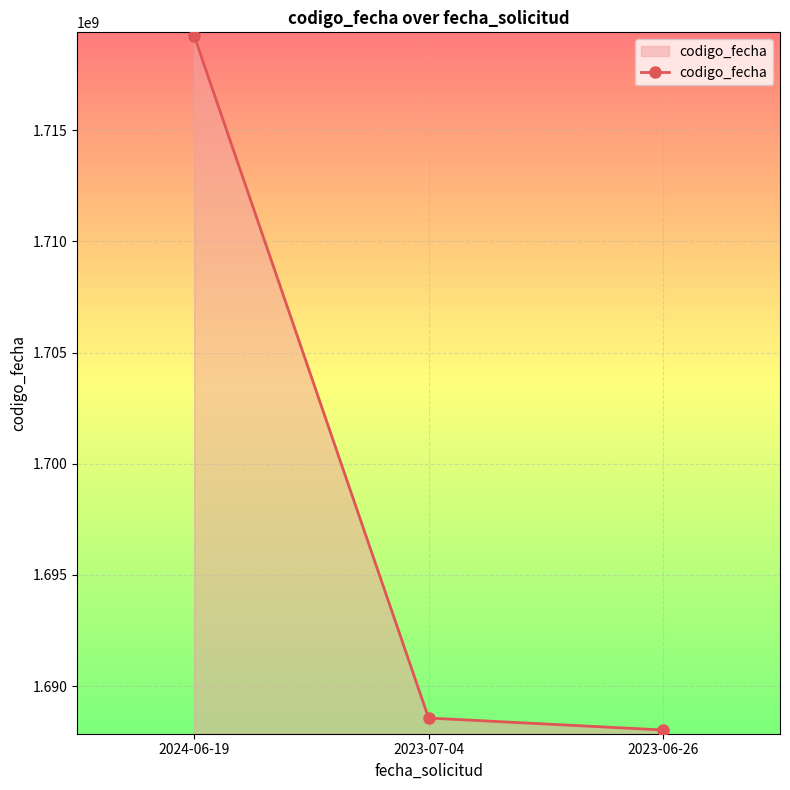

What is the sum of all values?

5095825774